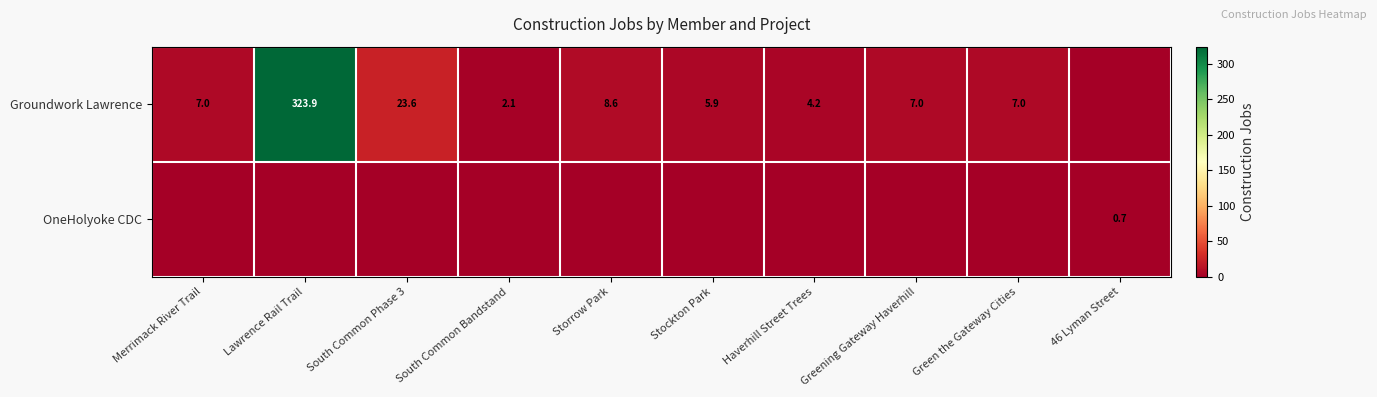

What is the sum of the Groundwork Lawrence values at Stockton Park and South Common Phase 3?

29.5